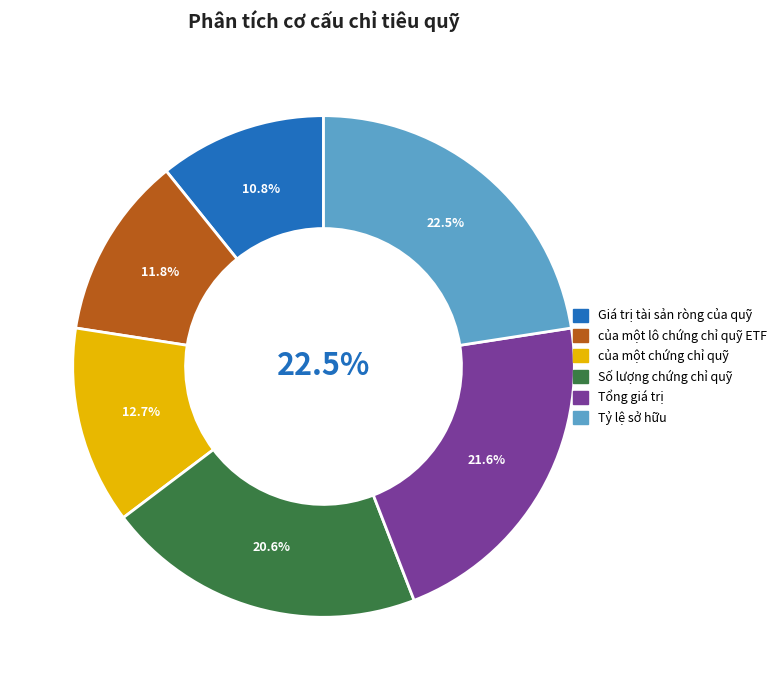

The Số lượng chứng chỉ quỹ slice represents 10% of the pie. True or false?

False